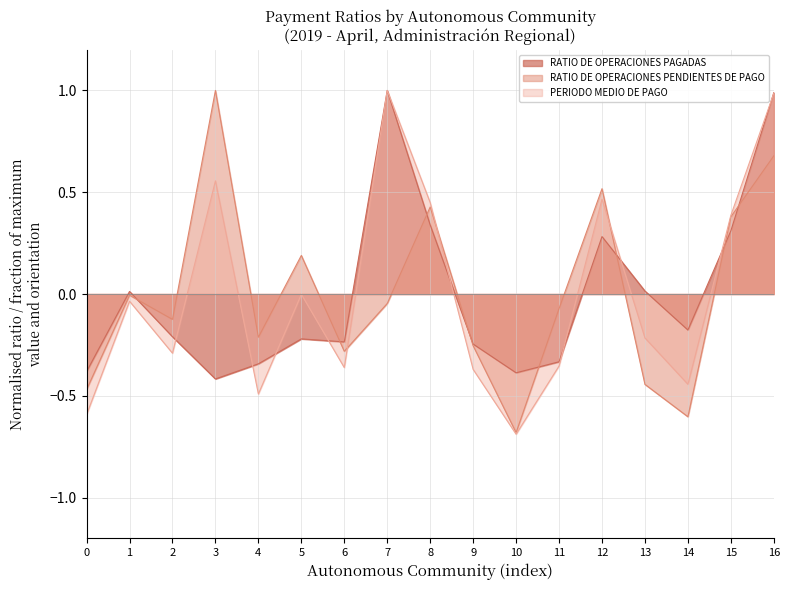

Which series ends up on top after the final intersection of RATIO DE OPERACIONES PAGADAS and PERIODO MEDIO DE PAGO?

RATIO DE OPERACIONES PAGADAS